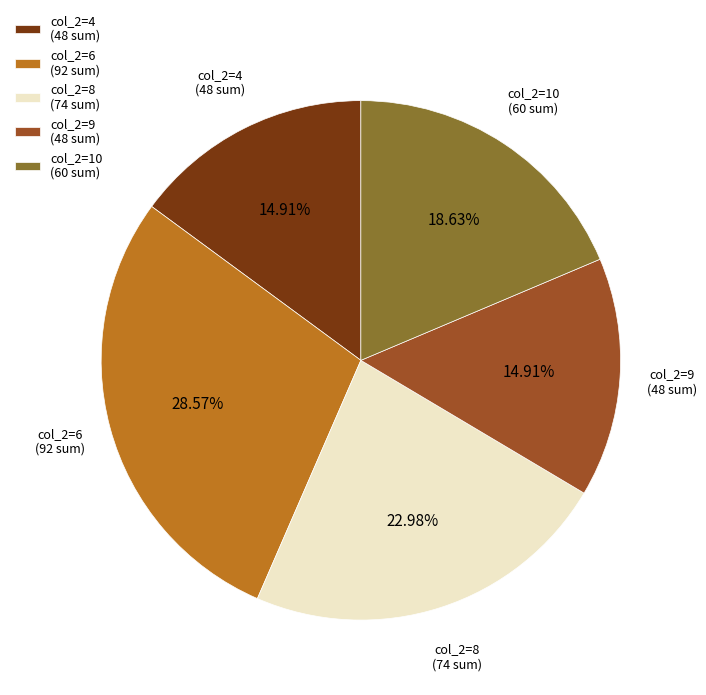

Is there any slice that represents more than half of the pie?

No